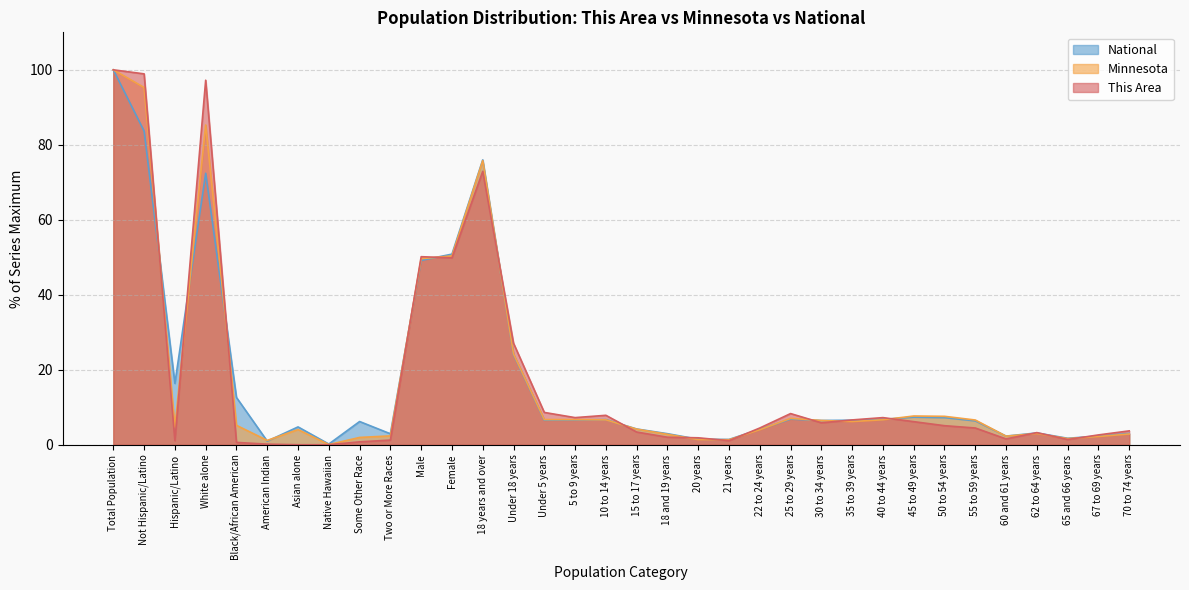

At Not Hispanic/Latino, list the series in order from smallest to largest.

National, Minnesota, This Area